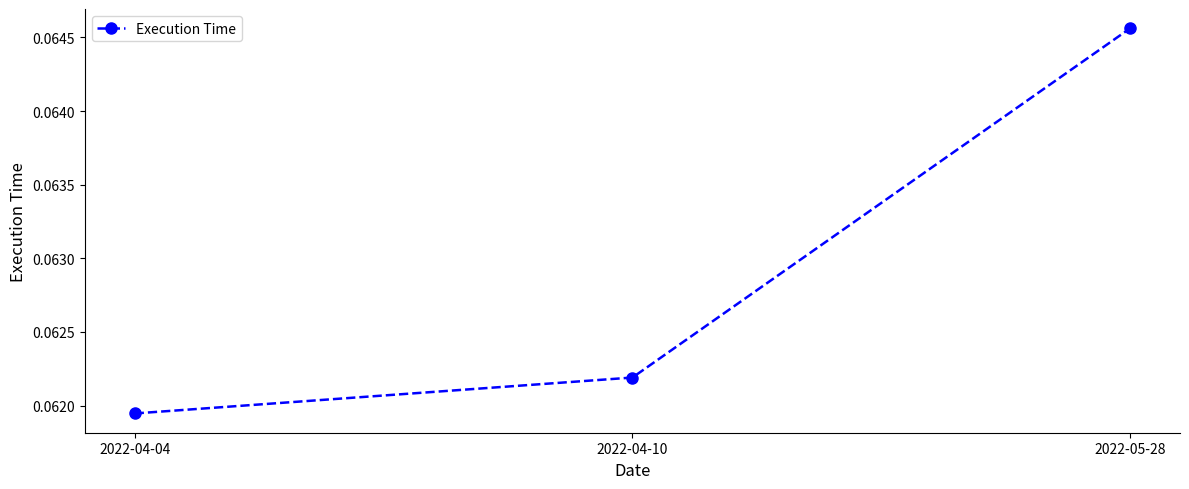

Count the values in the range 0 to 1.

3